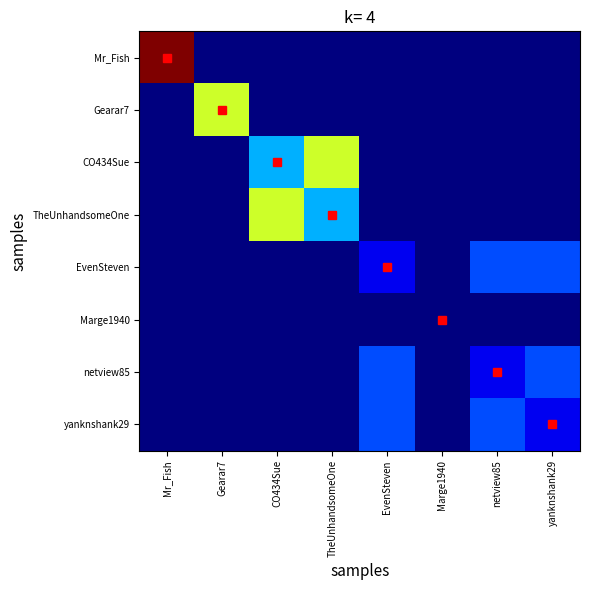

Which series changed the most between TheUnhandsomeOne and netview85?

CO434Sue